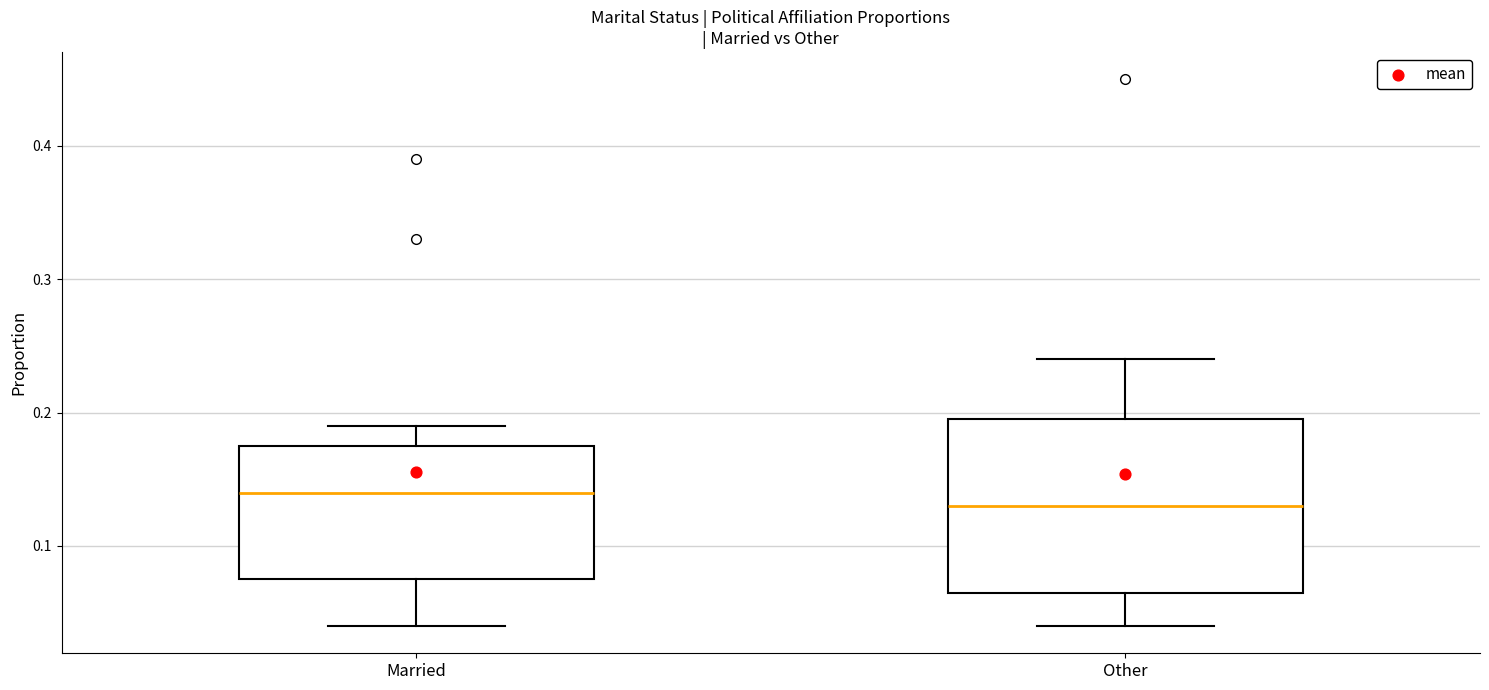

Reading left to right, transcribe this box plot: for each box, give where its median line is, the range the box spans, and where its two whiskers end, as read against the y-axis. The values are not printed on the chart, so give them approximately, as read against the axis.

Married: median 0.14, box 0.08 to 0.18, whiskers 0.04 to 0.19
Other: median 0.13, box 0.07 to 0.20, whiskers 0.04 to 0.24